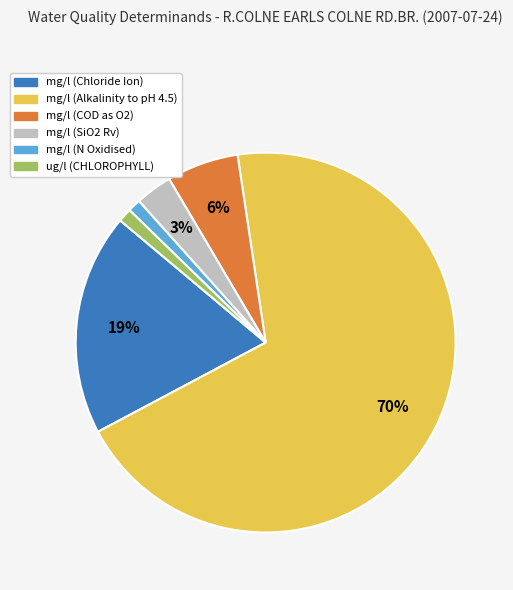

Count the number of slices in the pie.

6